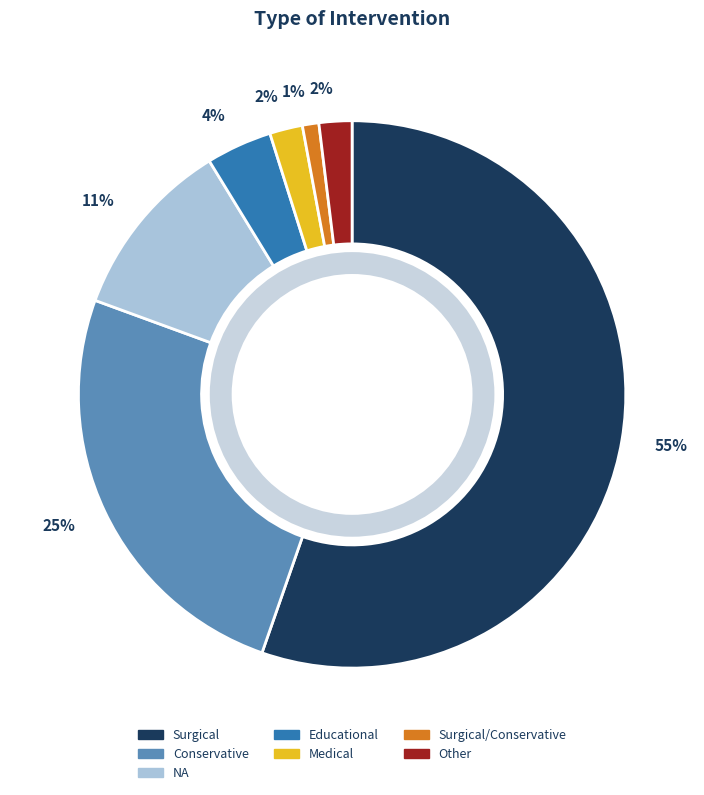

What is the smallest slice in the pie chart?

Surgical/Conservative